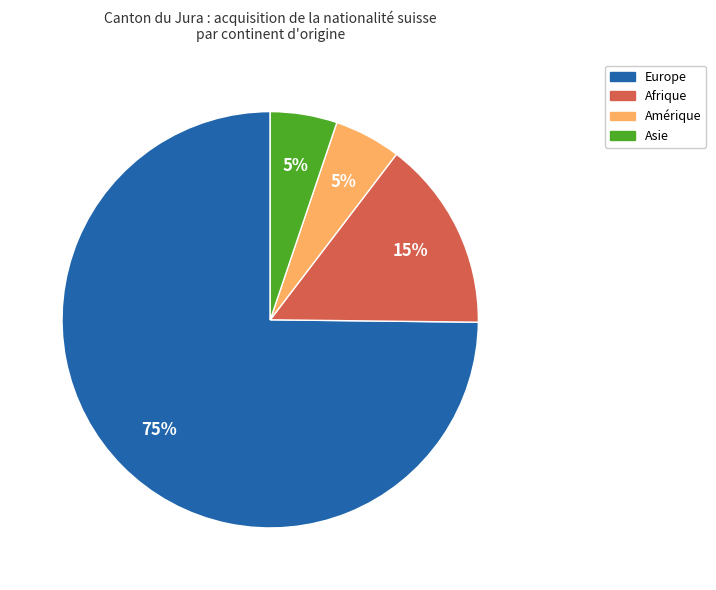

What is the majority slice?

Europe